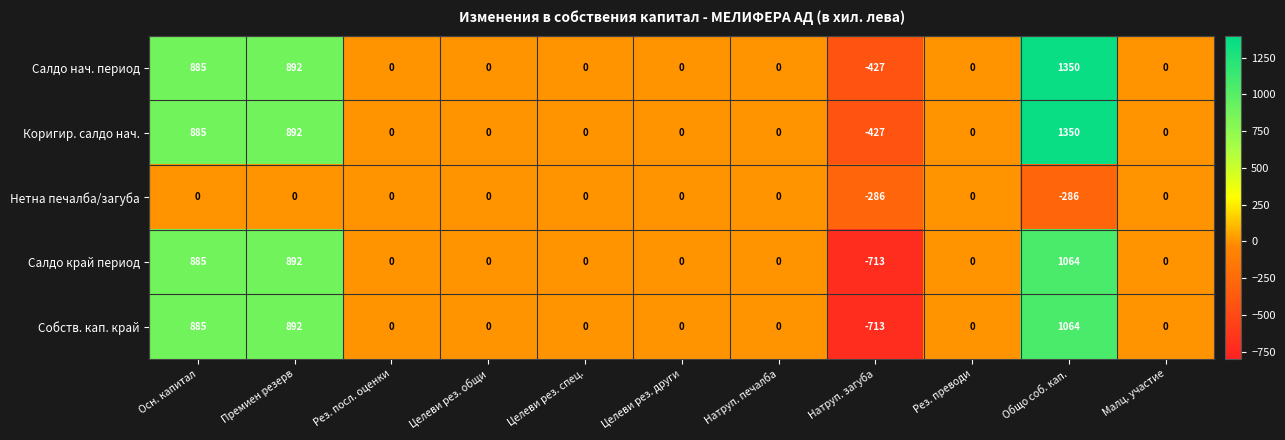

What is the difference between the second highest and minimum values in the Коригир. салдо нач. series?

1319